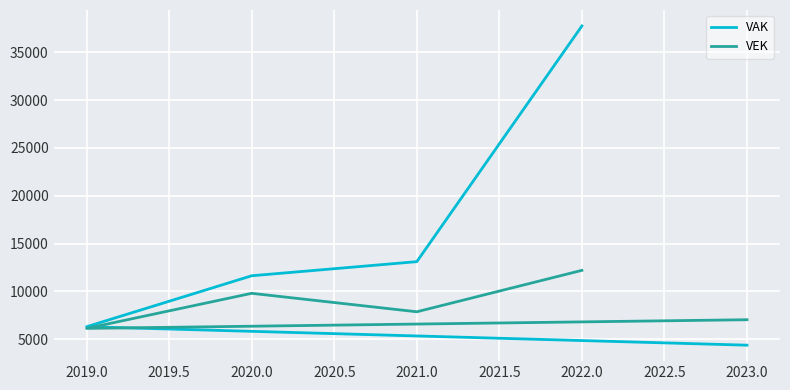

How many times do VAK and VEK cross each other?

1